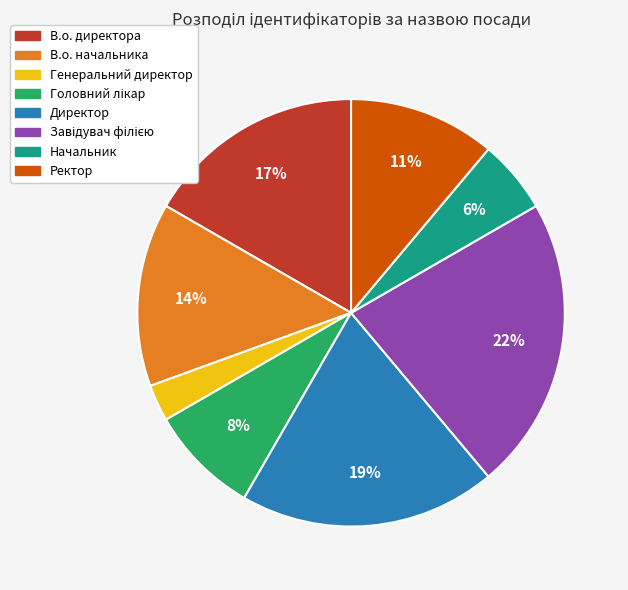

Does Генеральний директор represent more than half of the total?

No